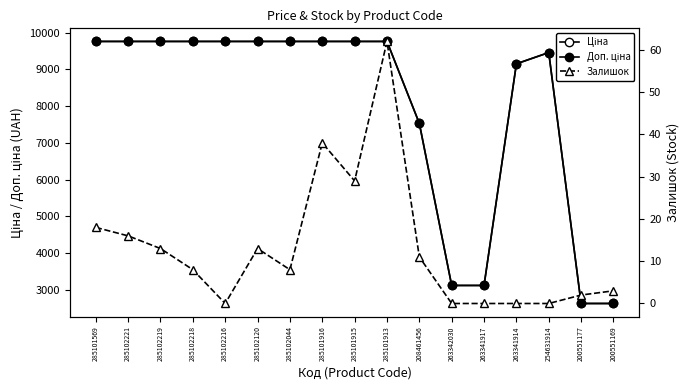

What is the value of the Доп. ціна point at the 7th from the left?

9764.4